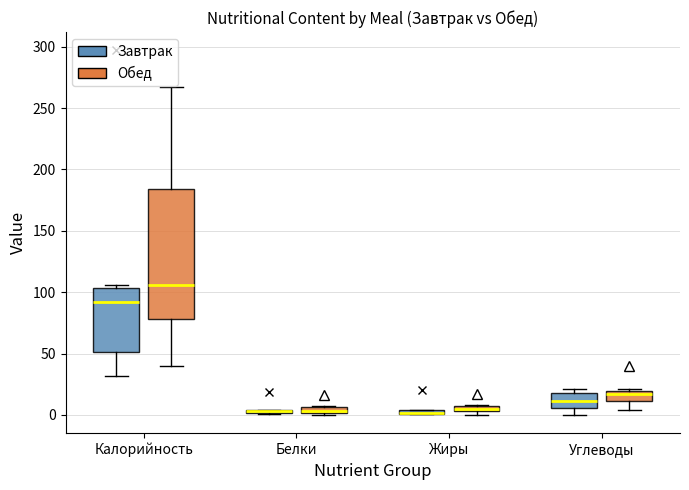

Where does the lower whisker of the box for Калорийность (Завтрак) end on the y-axis? The values are not printed on the chart, so give them approximately, as read against the axis.

30